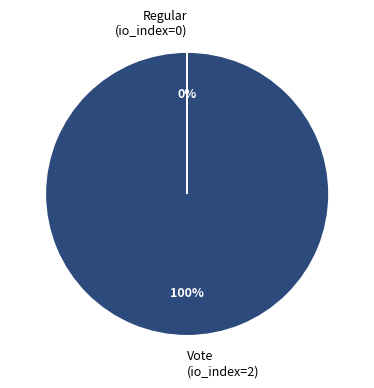

Which category has the biggest portion of the pie?

Vote